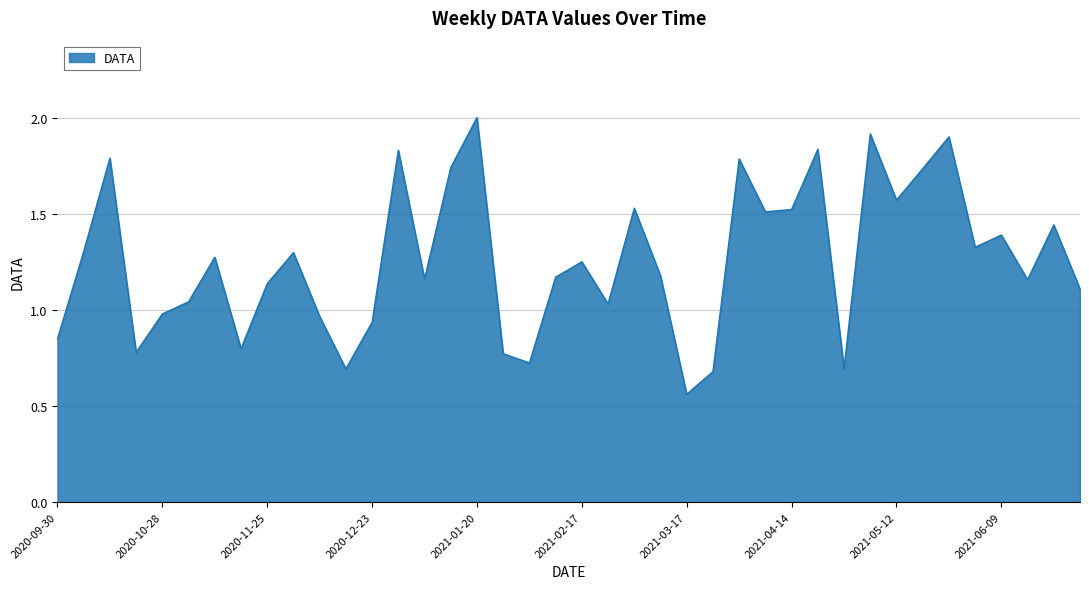

What is the greatest value displayed?

2.0